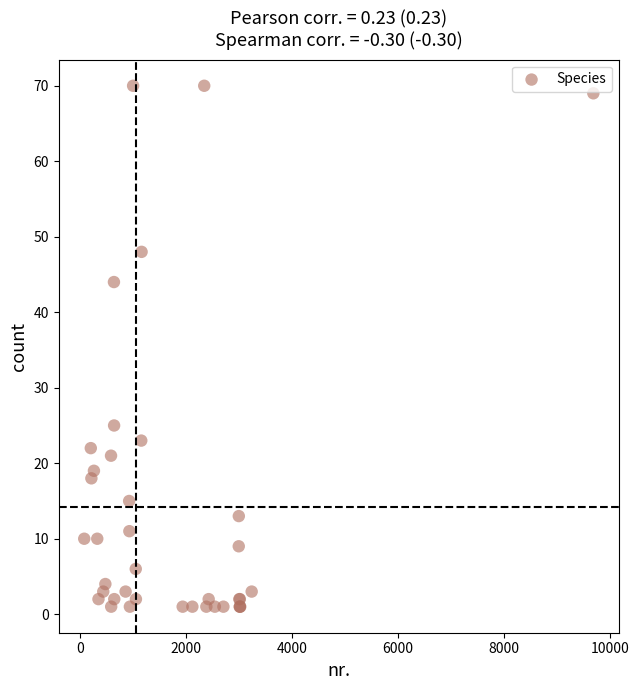

What Y value in the scatter plot is closest to 35?

44